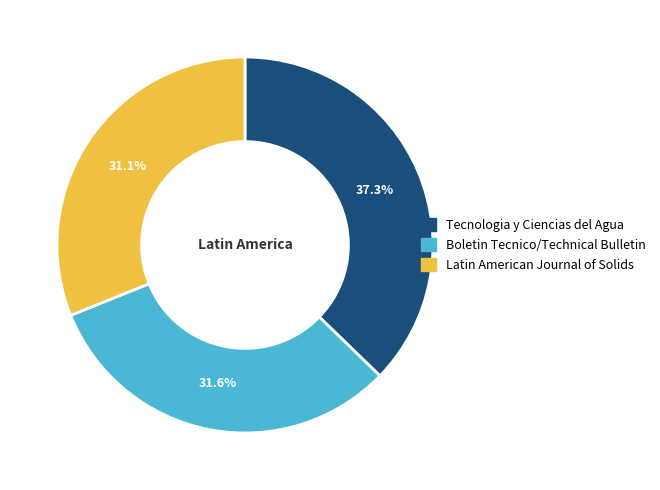

Which category has the biggest portion of the pie?

Tecnologia y Ciencias del Agua